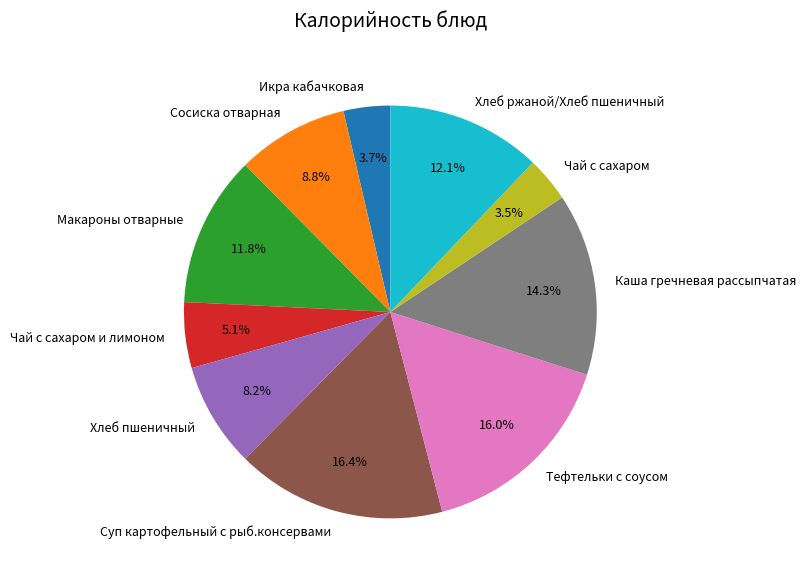

Do Тефтельки с соусом and Чай с сахаром и лимоном together represent more than half of the pie?

No